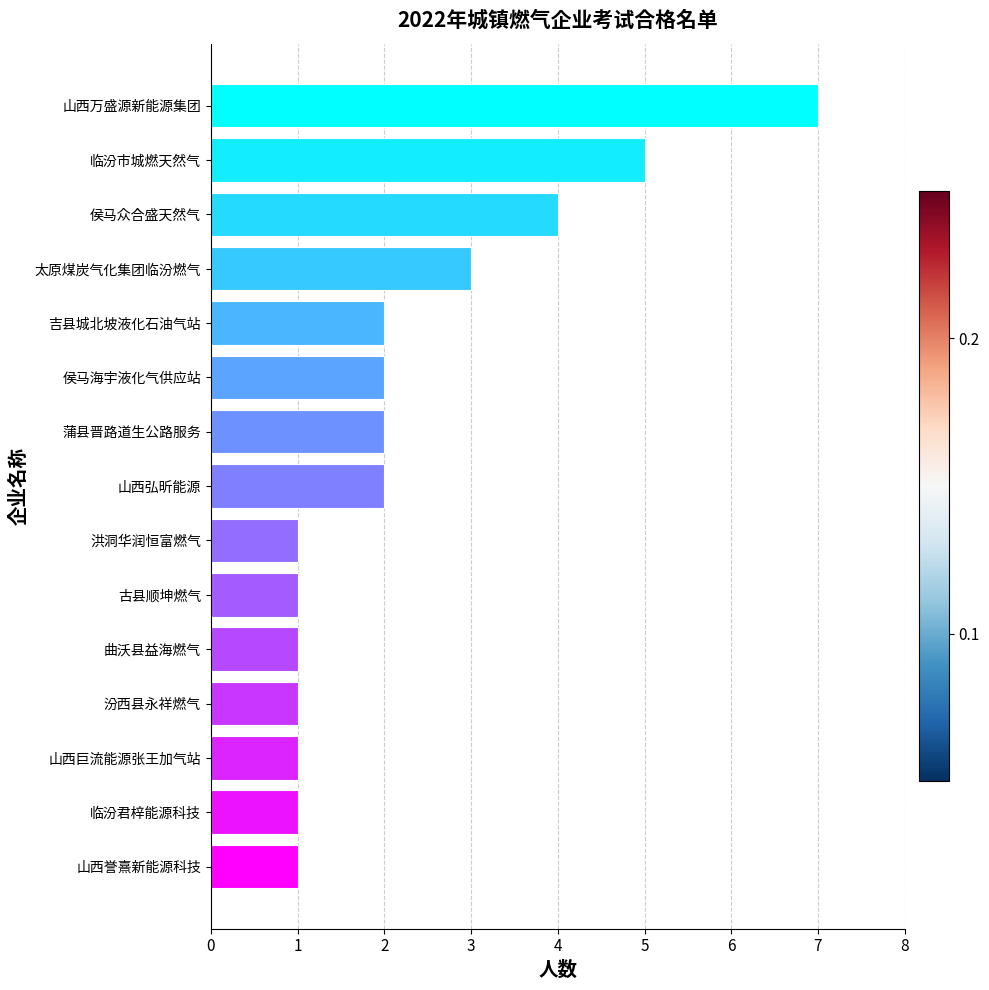

Is it true that the value at 临汾君梓能源科技 is 1?

True